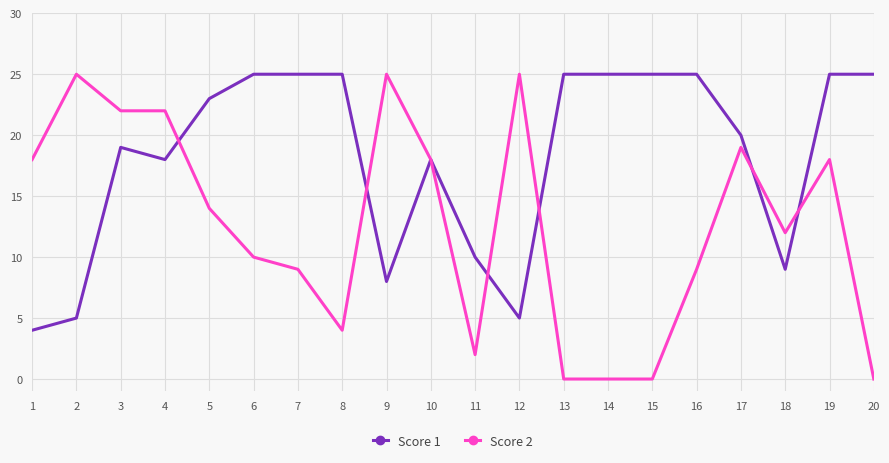

Count the number of data series in this chart.

2